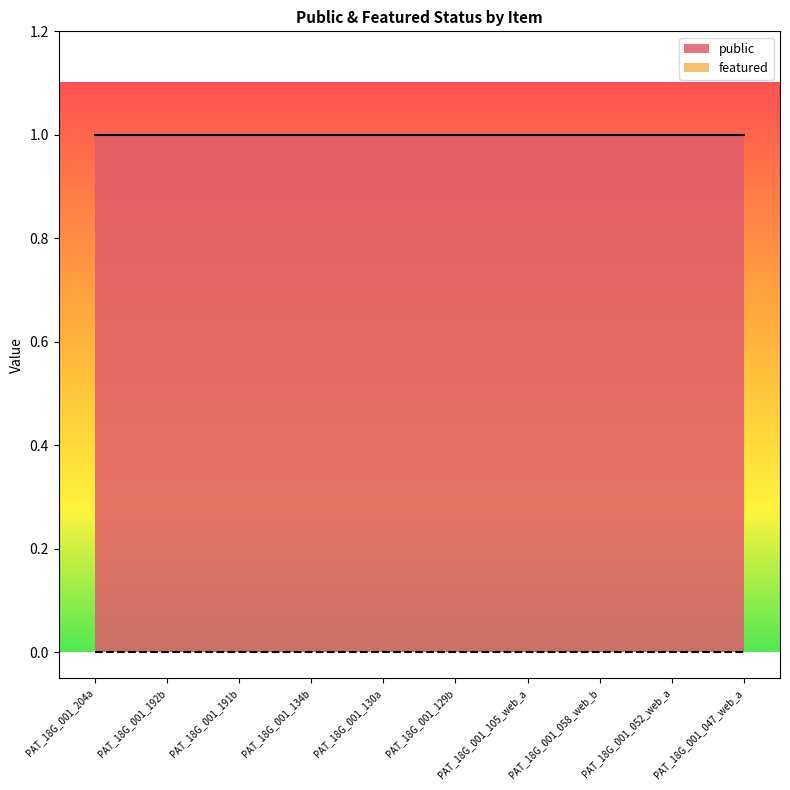

Reading right to left, transcribe all the data shown in this chart.

public: PAT_18G_001_047_web_a=1	PAT_18G_001_052_web_a=1	PAT_18G_001_058_web_b=1	PAT_18G_001_105_web_a=1	PAT_18G_001_129b=1	PAT_18G_001_130a=1	PAT_18G_001_134b=1	PAT_18G_001_191b=1	PAT_18G_001_192b=1	PAT_18G_001_204a=1
featured: PAT_18G_001_047_web_a=0	PAT_18G_001_052_web_a=0	PAT_18G_001_058_web_b=0	PAT_18G_001_105_web_a=0	PAT_18G_001_129b=0	PAT_18G_001_130a=0	PAT_18G_001_134b=0	PAT_18G_001_191b=0	PAT_18G_001_192b=0	PAT_18G_001_204a=0